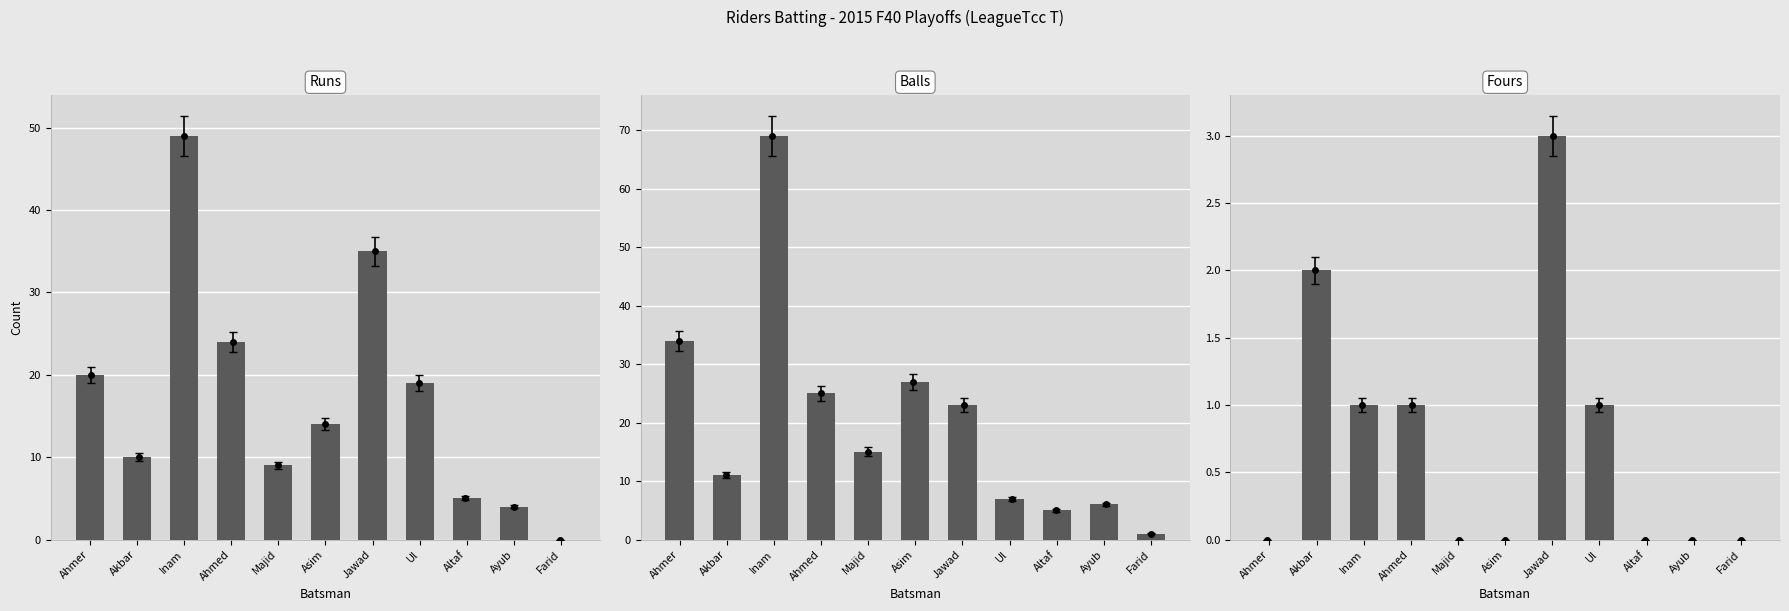

At which category is the sum across all series the highest?

Inam